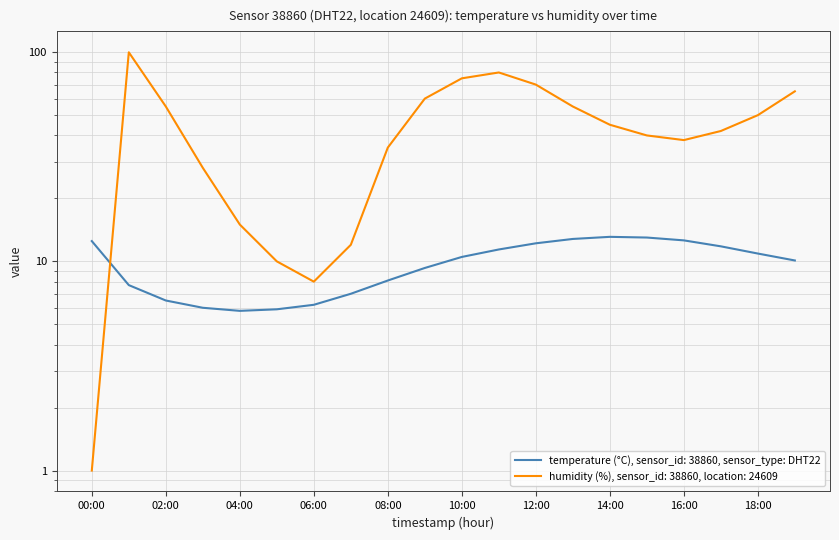

How many interior local peaks does the temperature series have?

1